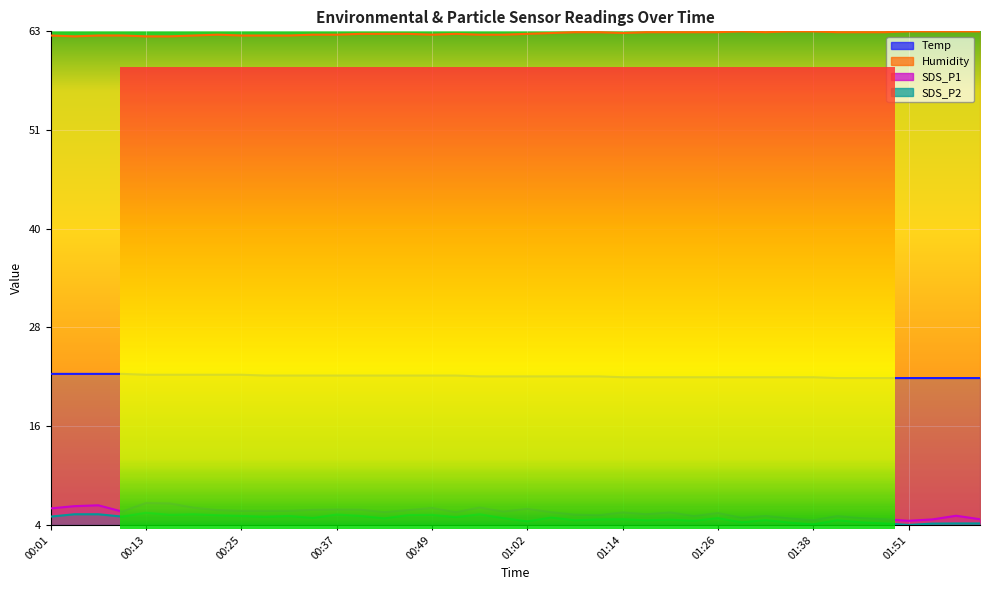

True or false: SDS_P2 has more than 1 points higher than both neighbors.

True